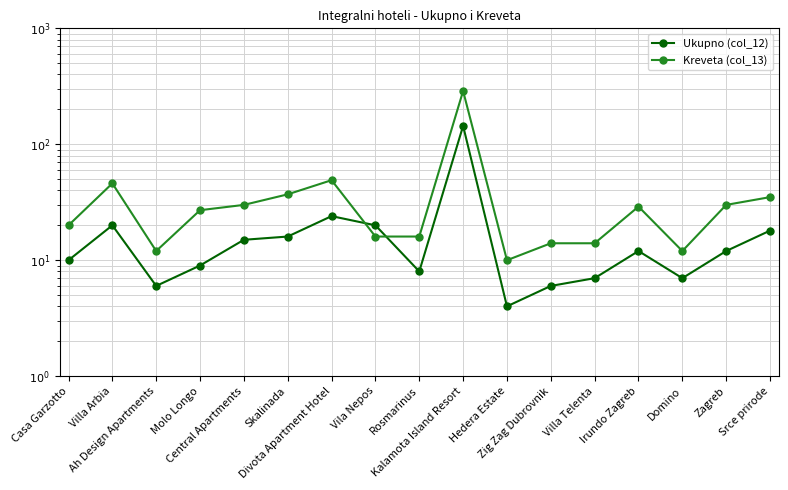

Where is the first local minimum for Kreveta (col_13)?

Ah Design Apartments